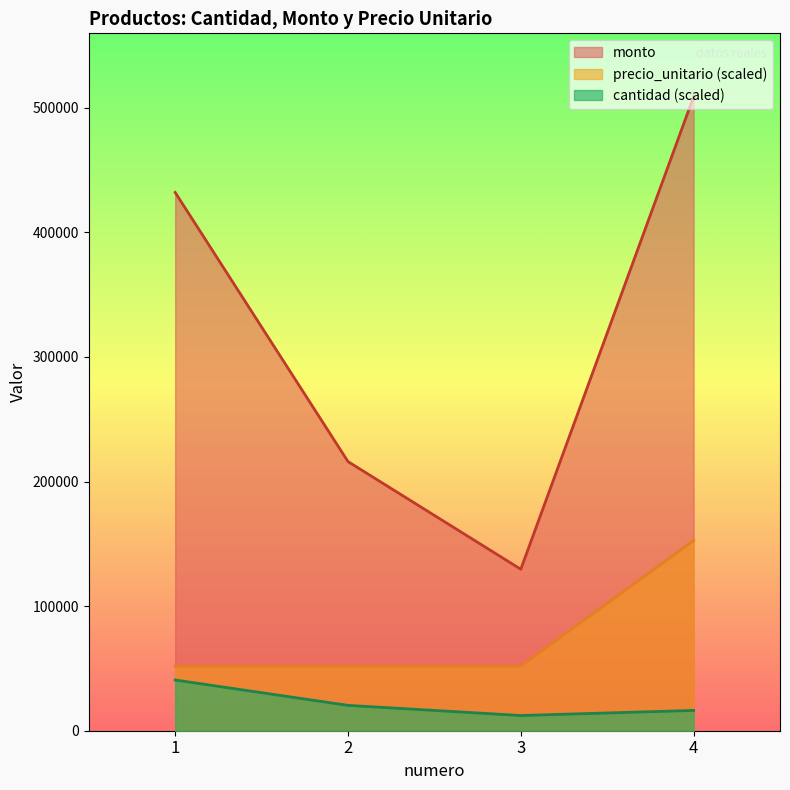

How many lines are shown in the chart?

3